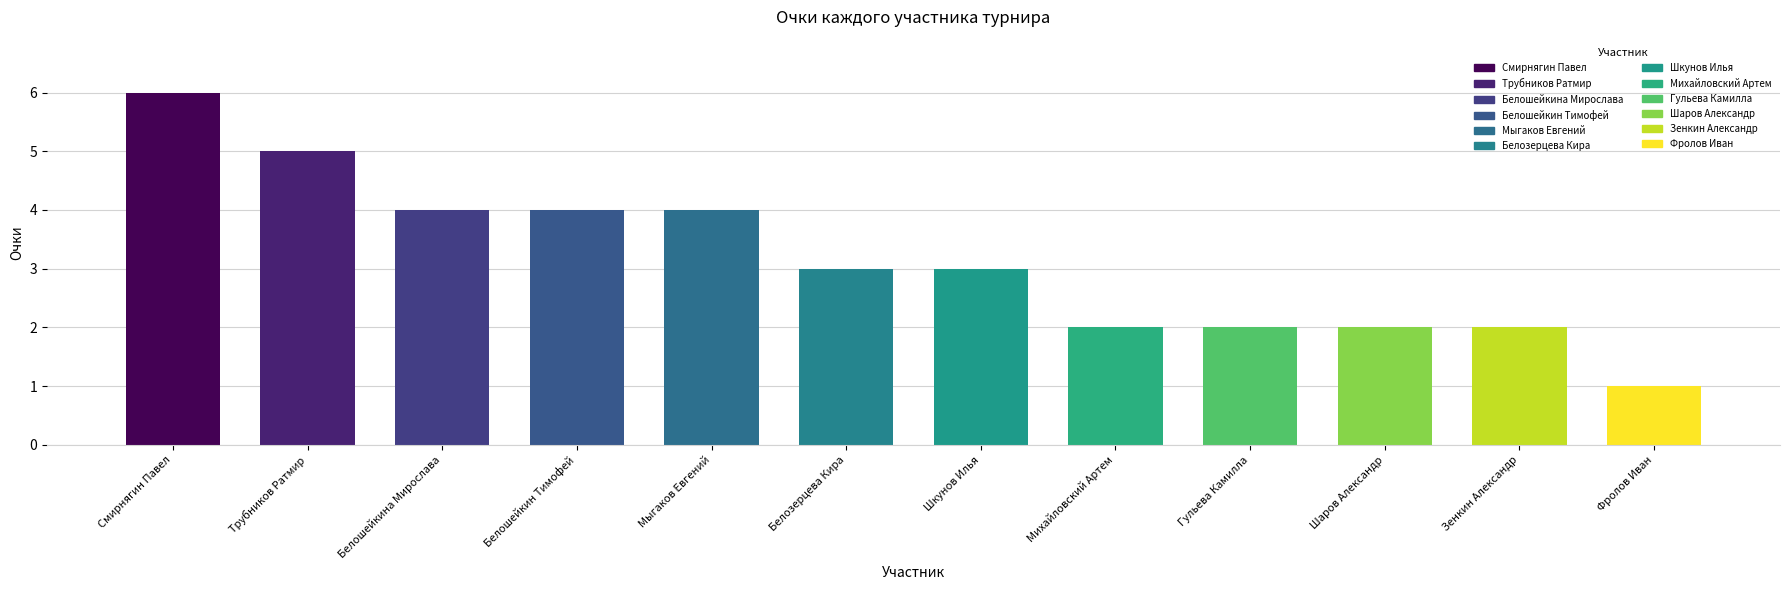

Count the number of data series in this chart.

1